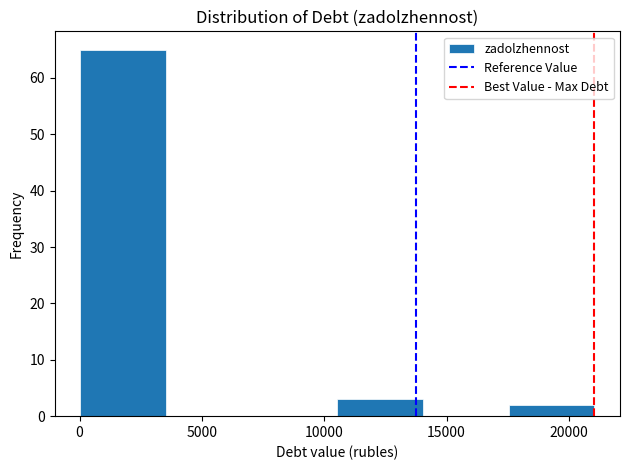

How tall is the bar that spans 17500 to 21000 on the x-axis? Neither the bar edges nor the heights are printed on the chart, so give them approximately, as read against the axes.

2